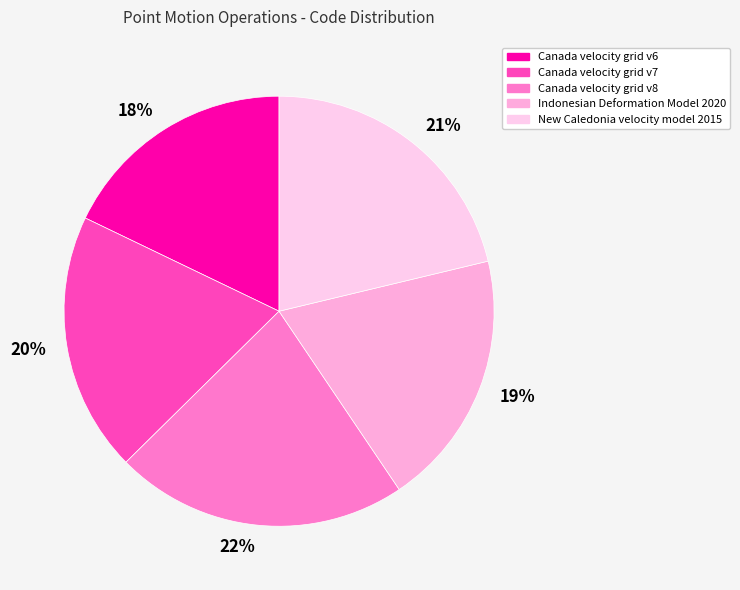

Which slice is the largest?

Canada velocity grid v8